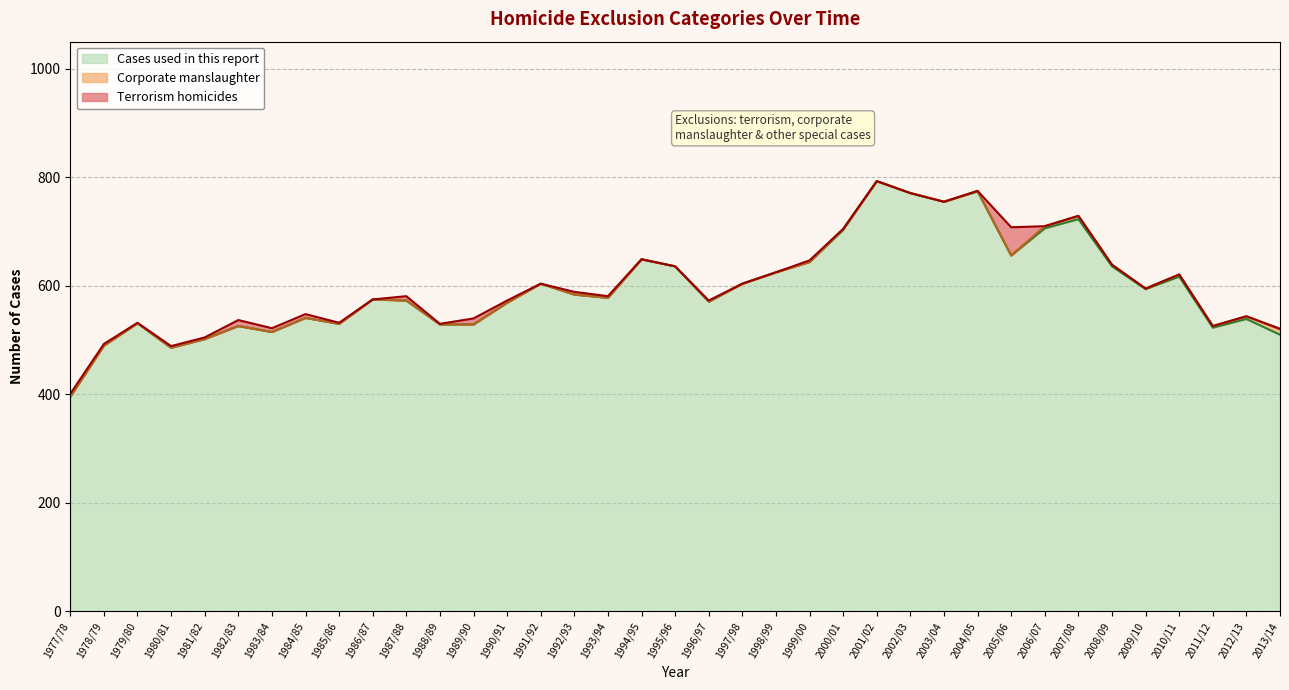

What is the label of the 33rd point from the right?

1981/82